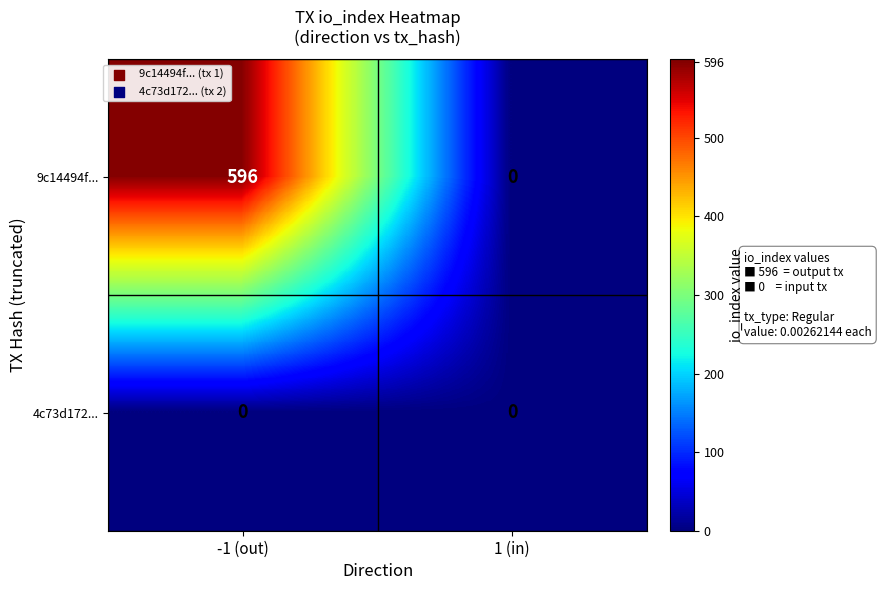

List the series in order of their peak value, lowest first.

4c73d172..., 9c14494f...